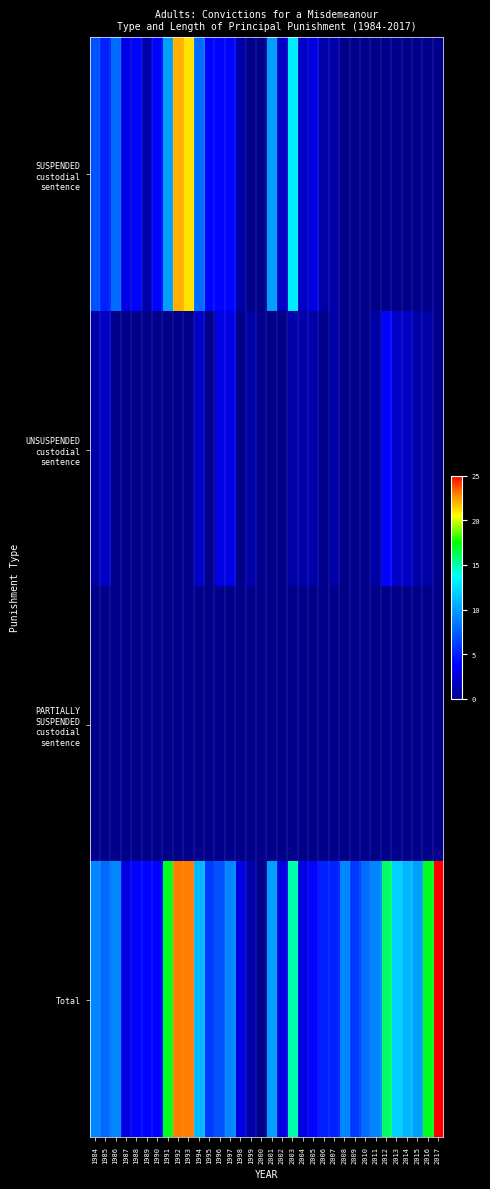

Between 2008 and 2010, which series saw the biggest shift?

Total